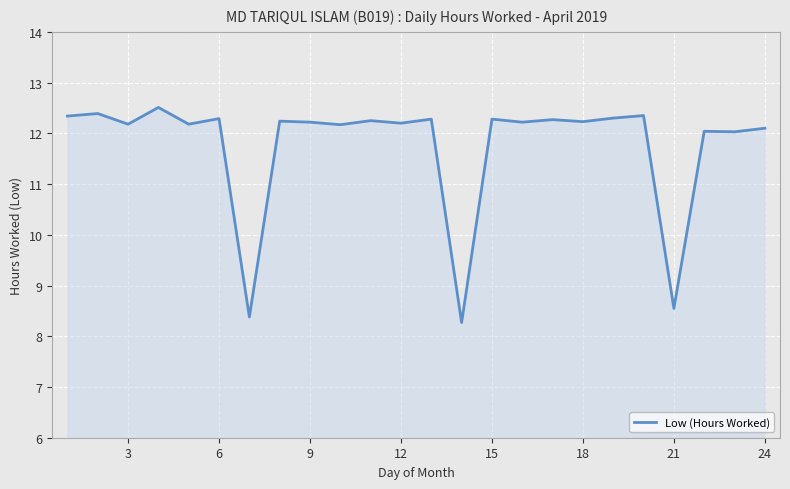

What is the difference between the maximum and minimum values?

4.2